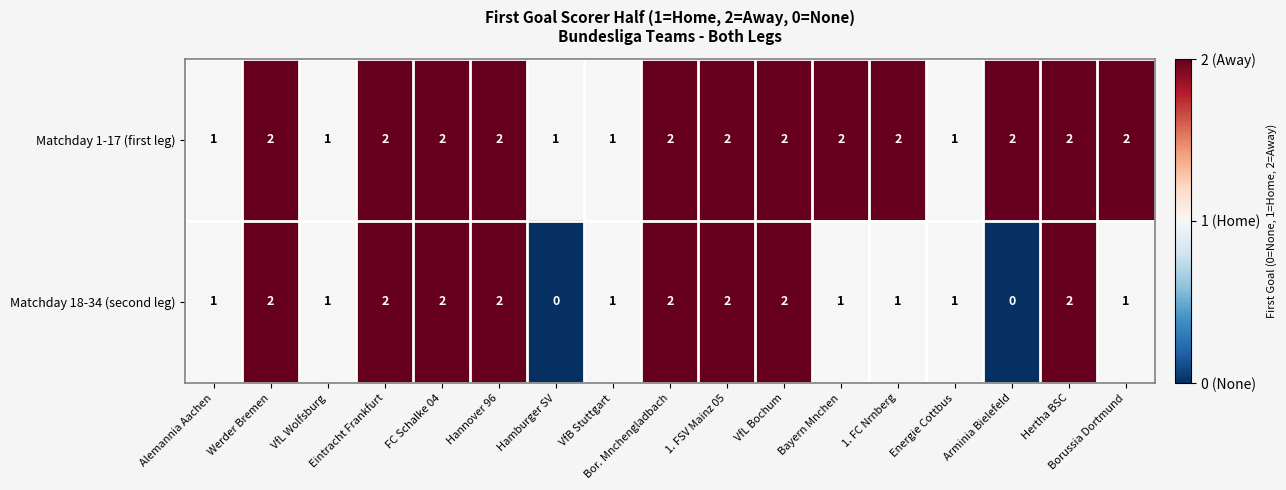

How many Matchday 1-17 (first leg) values are between 1 and 2?

17